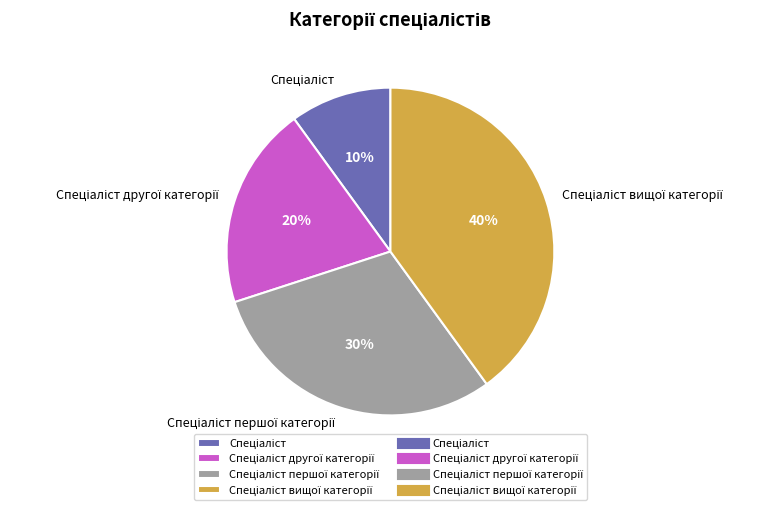

Is there any slice that represents more than half of the pie?

No